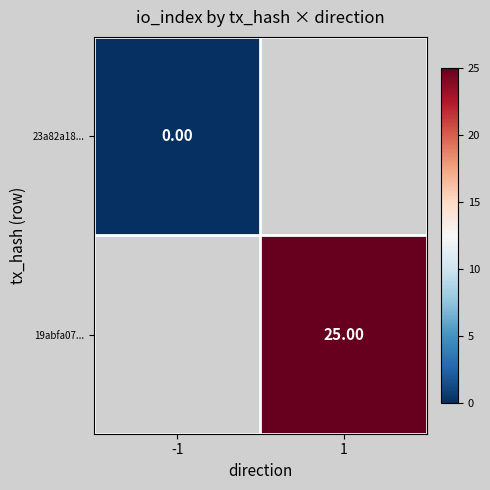

Is the value of 23a82a18... at -1 greater than the value of 19abfa07... at 1?

No